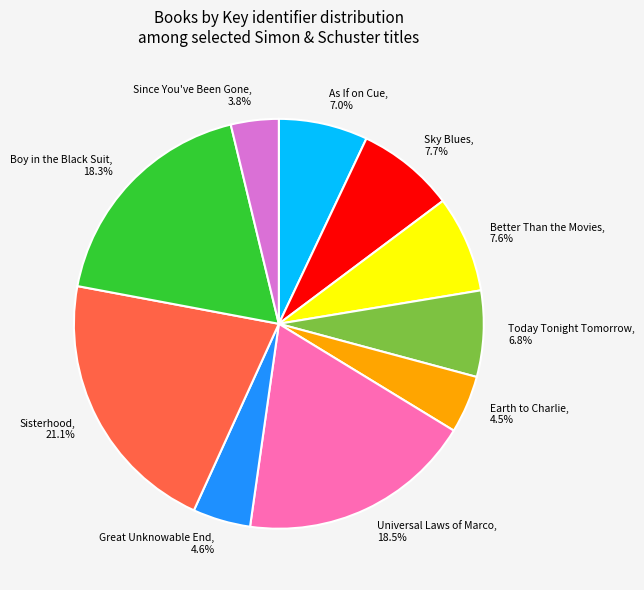

Is it true that Since You've Been Gone is 4% of the pie?

True